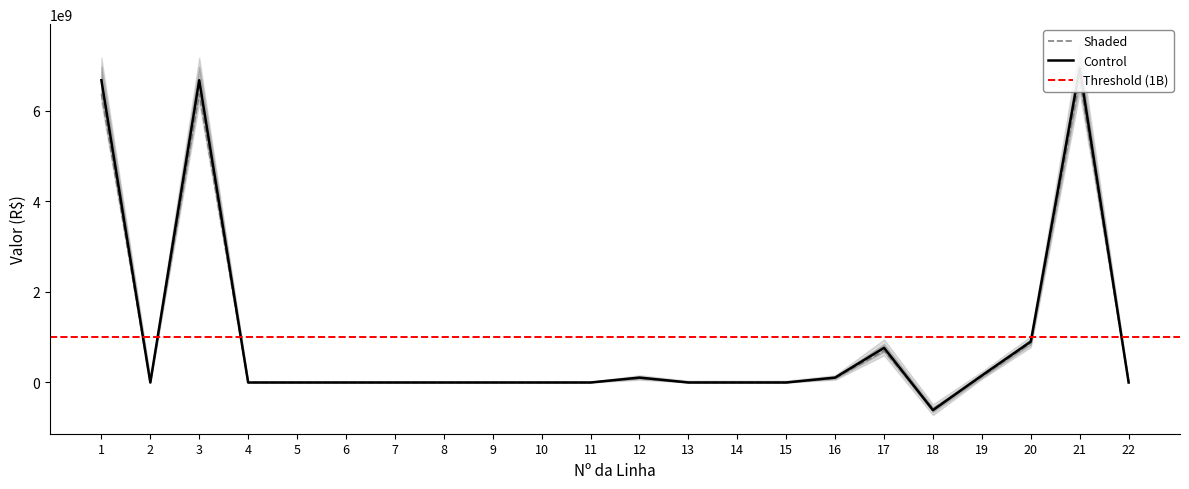

Which has a higher value, 9 or 17?

17